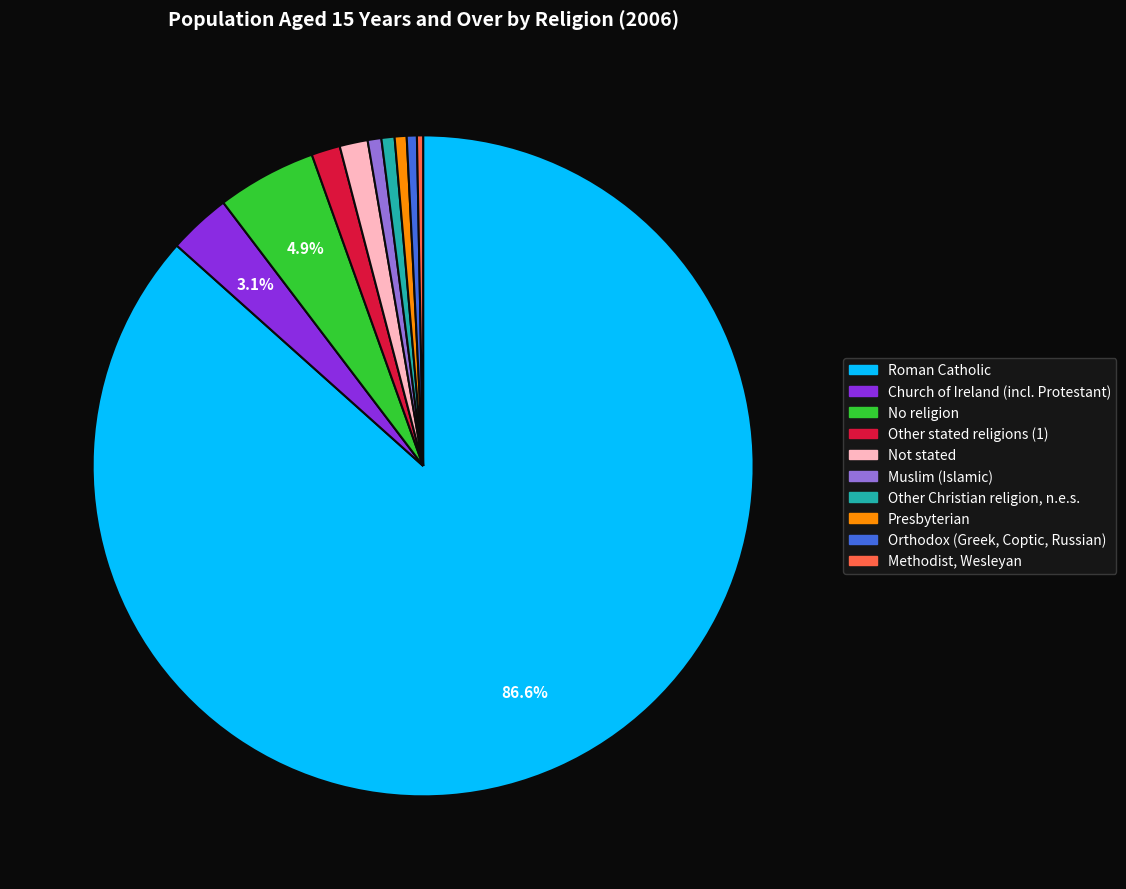

Which category accounts for the majority?

Roman Catholic